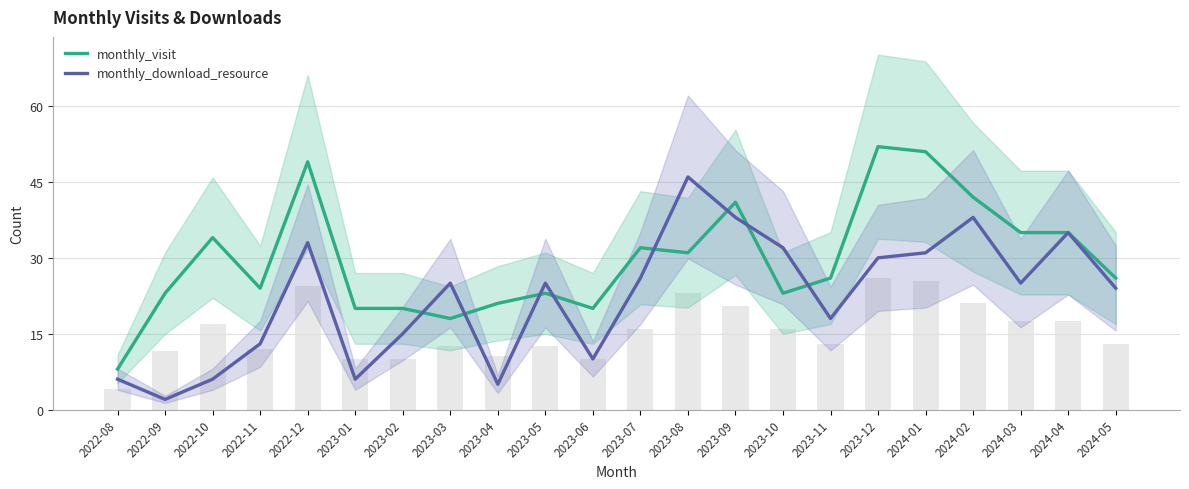

What is the label of the 3rd bar from the right?

2024-03